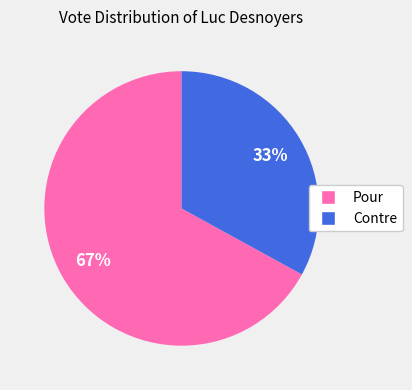

Rank the categories by value from lowest to highest.

Contre, Pour